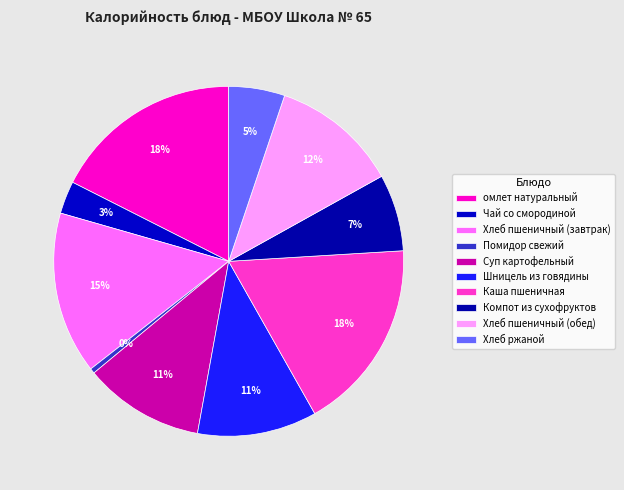

To the nearest percent, what is the average slice percentage?

10%